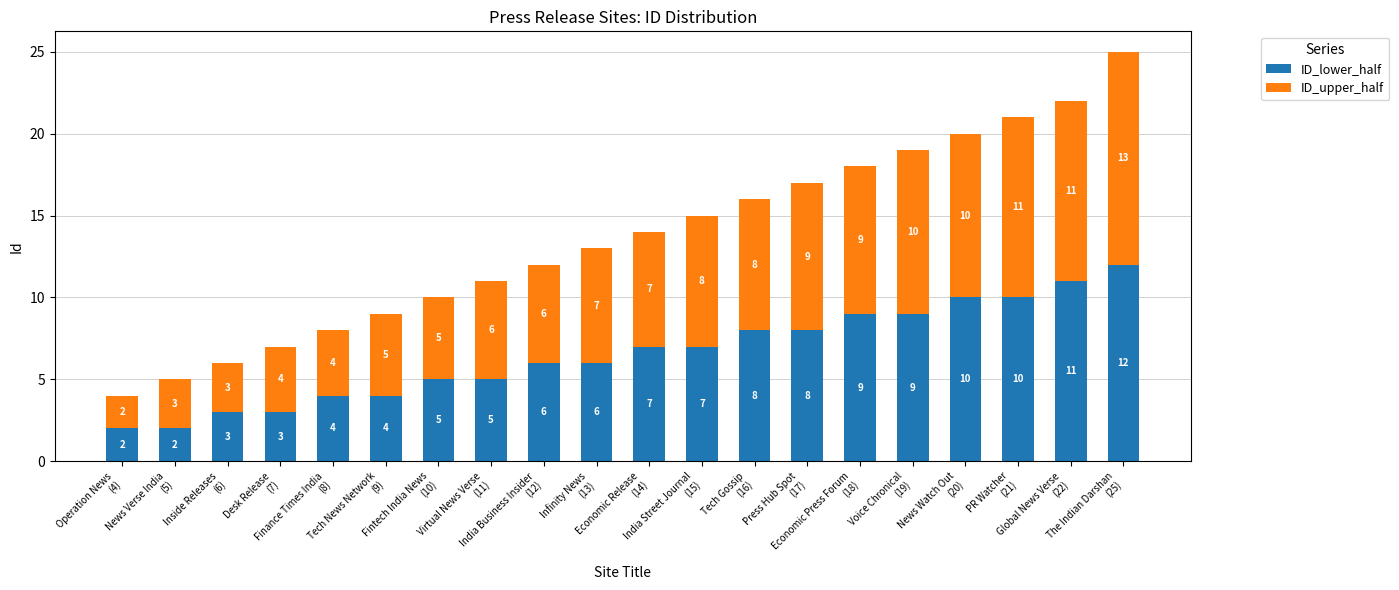

What is the maximum value for ID_lower_half?

12